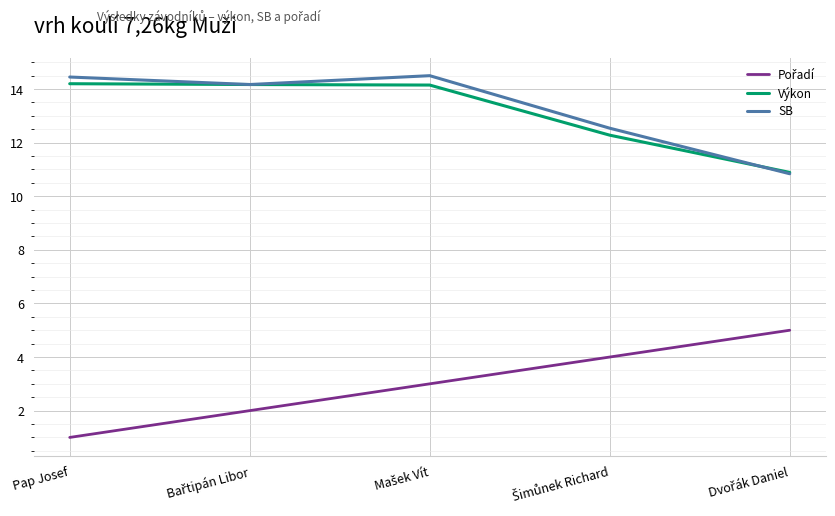

Where does the Výkon series first go above 14?

Pap Josef